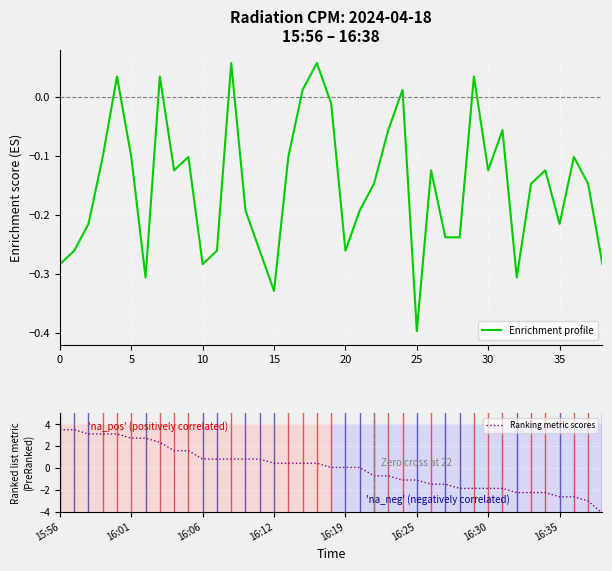

What is the lowest value of the Enrichment profile series?

-0.4